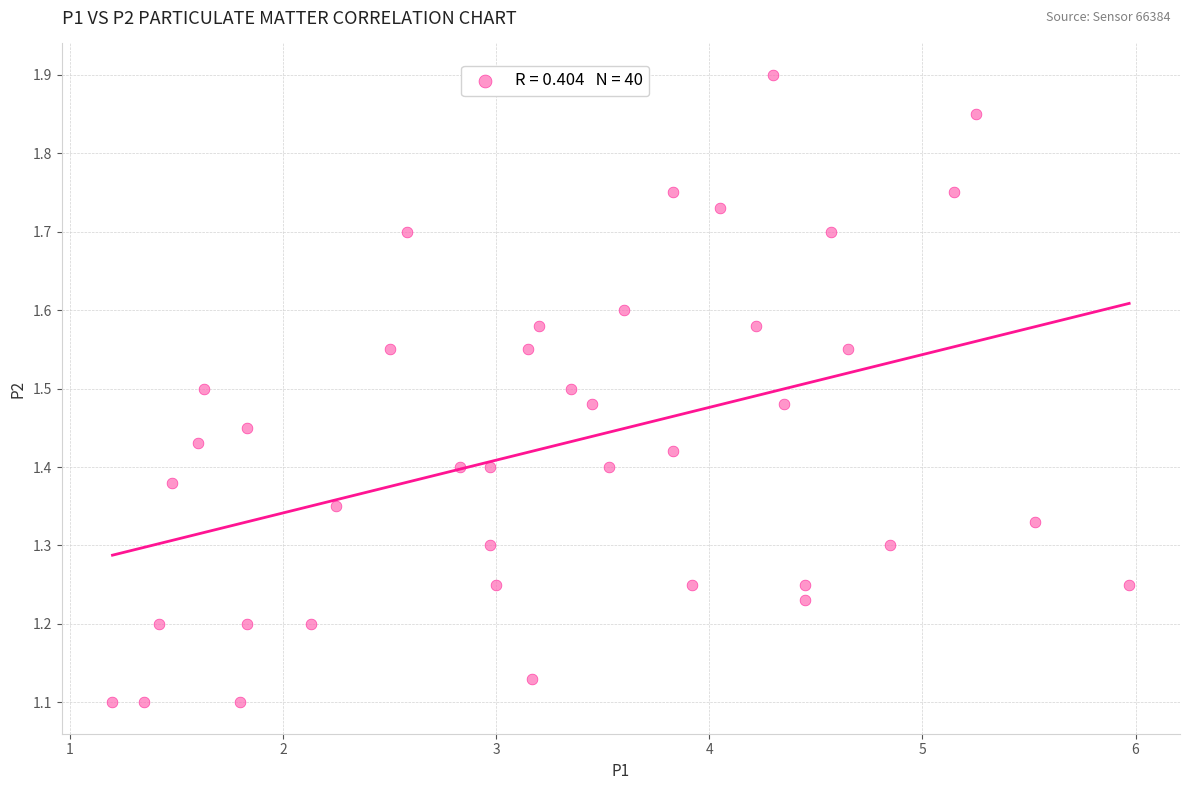

What is the range of Y values (max minus min)?

0.8